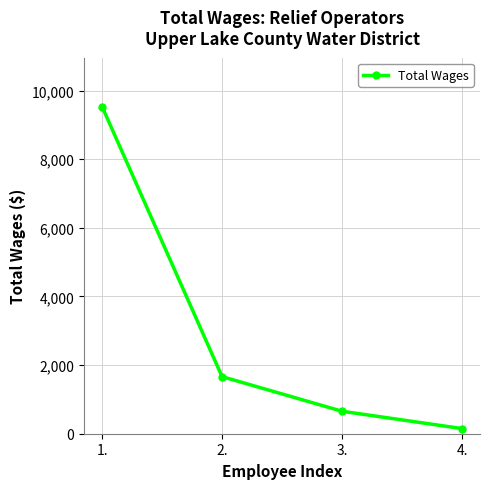

Is it true that the value at 3. is 1142?

False